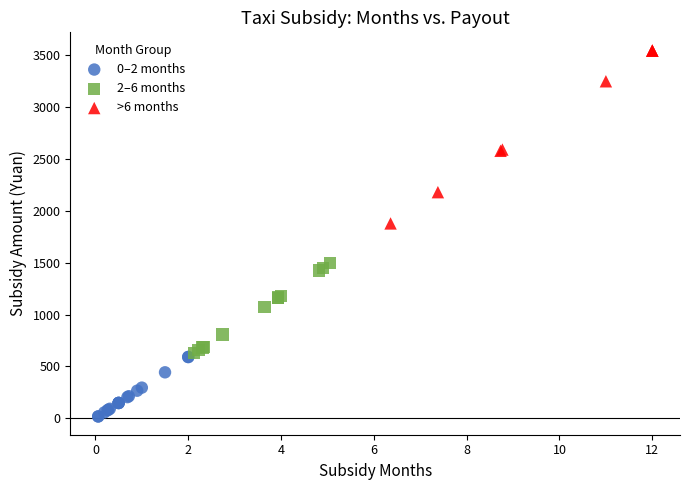

Which series contains the highest Y value?

>6 months